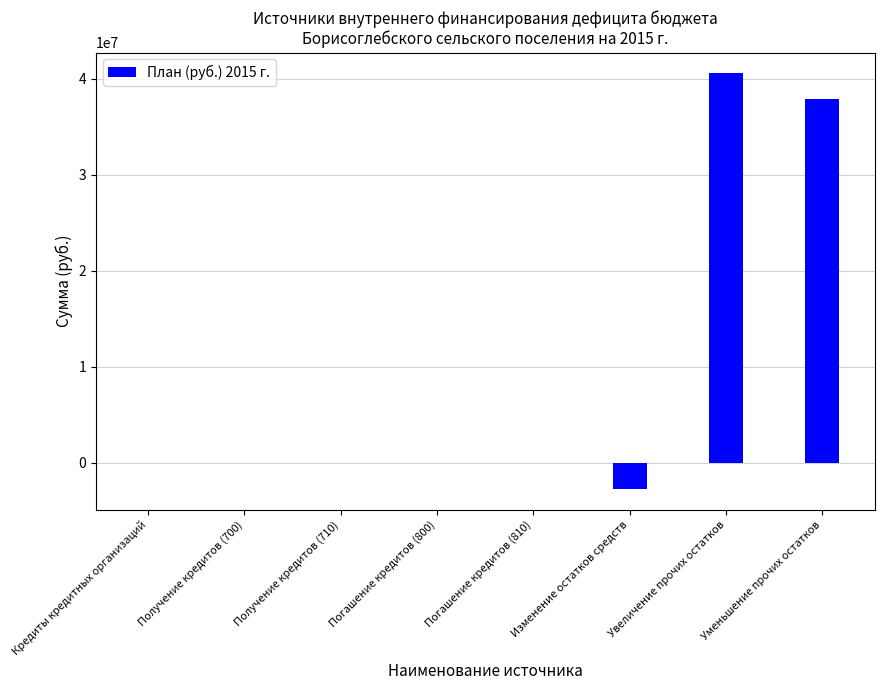

What is the sum of the values at Получение кредитов (700) and Изменение остатков средств?

-2700000.0